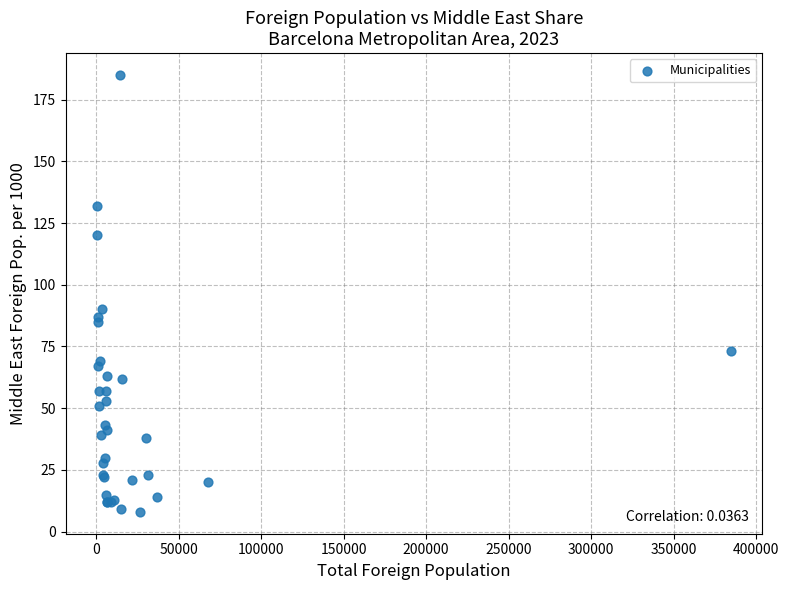

What Y value in the scatter plot is closest to 96?

90